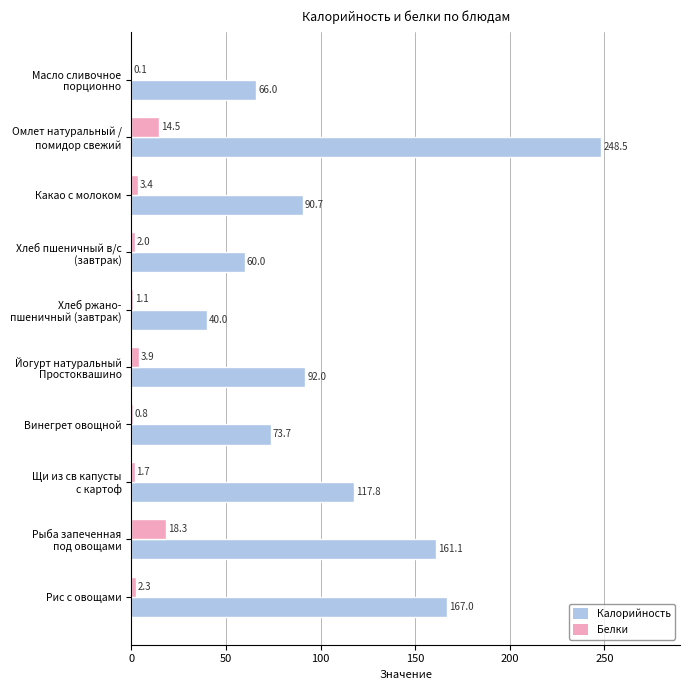

Is it true that Калорийность equals 73.7 at Винегрет овощной?

True